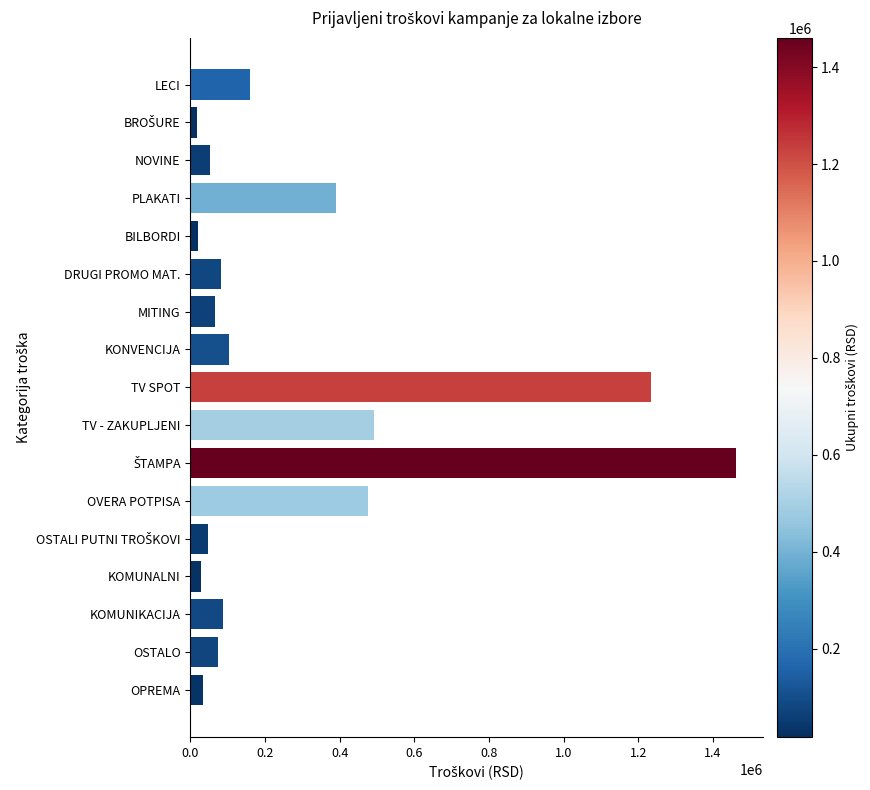

What is the maximum value shown in the chart?

1460780.0